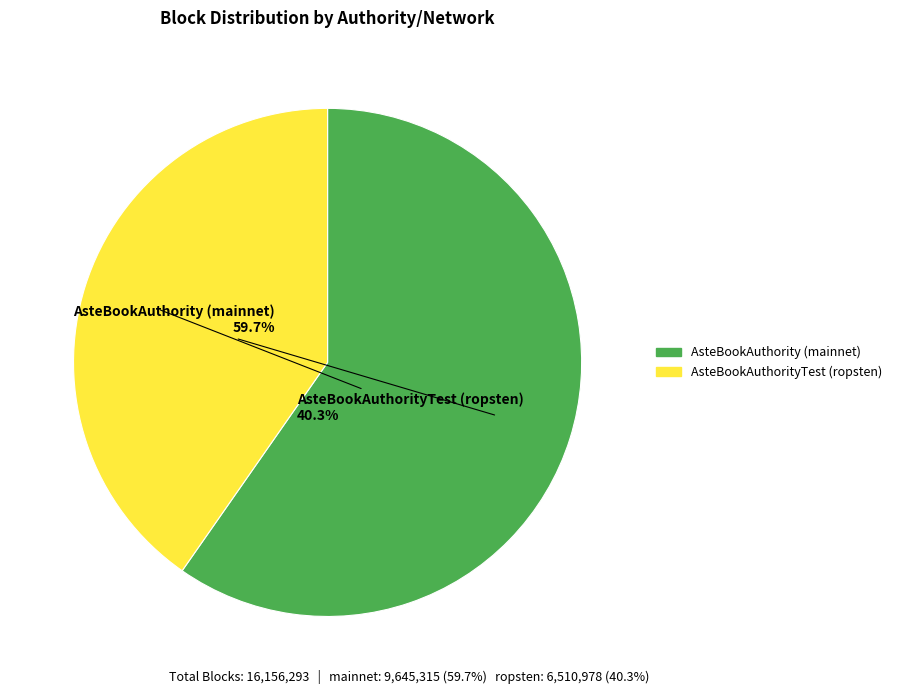

What is the smallest slice in the pie chart?

AsteBookAuthorityTest (ropsten)